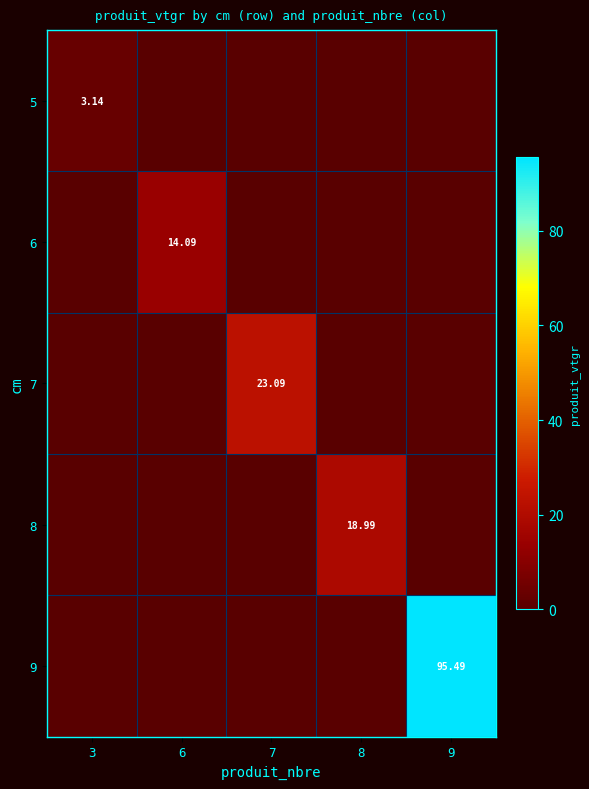

Which series has the largest range (max minus min)?

9